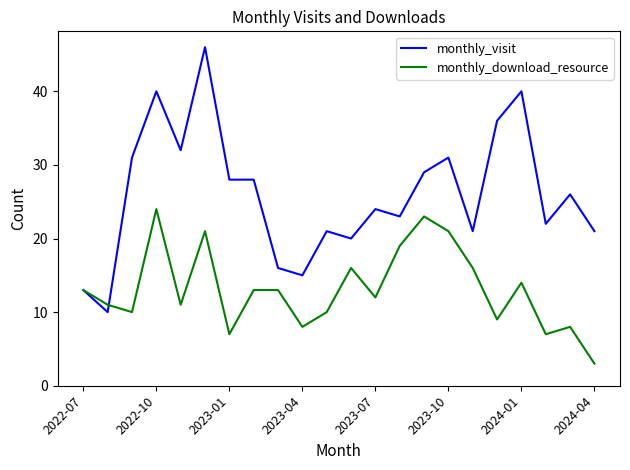

Which series has the largest total across all categories?

monthly_visit